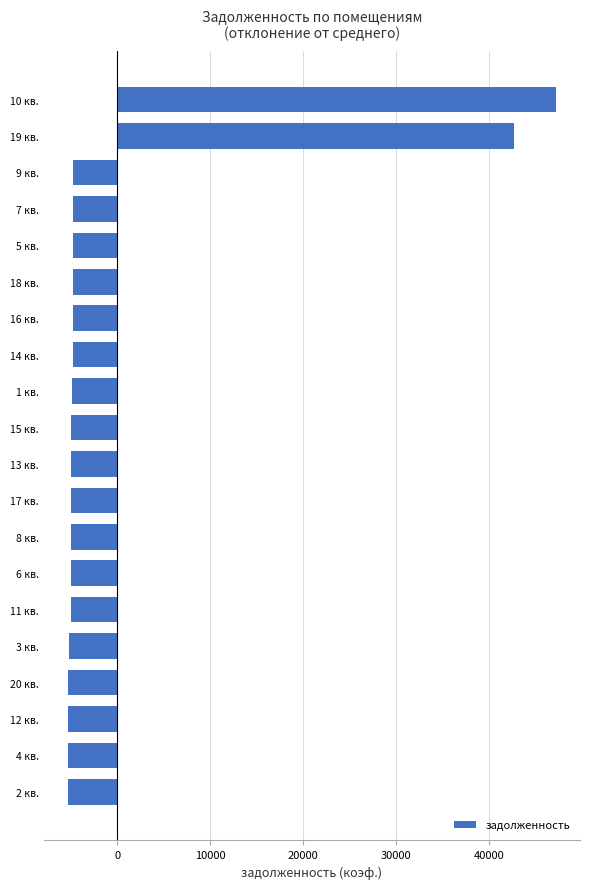

What is the difference between the maximum and minimum values?

52440.1